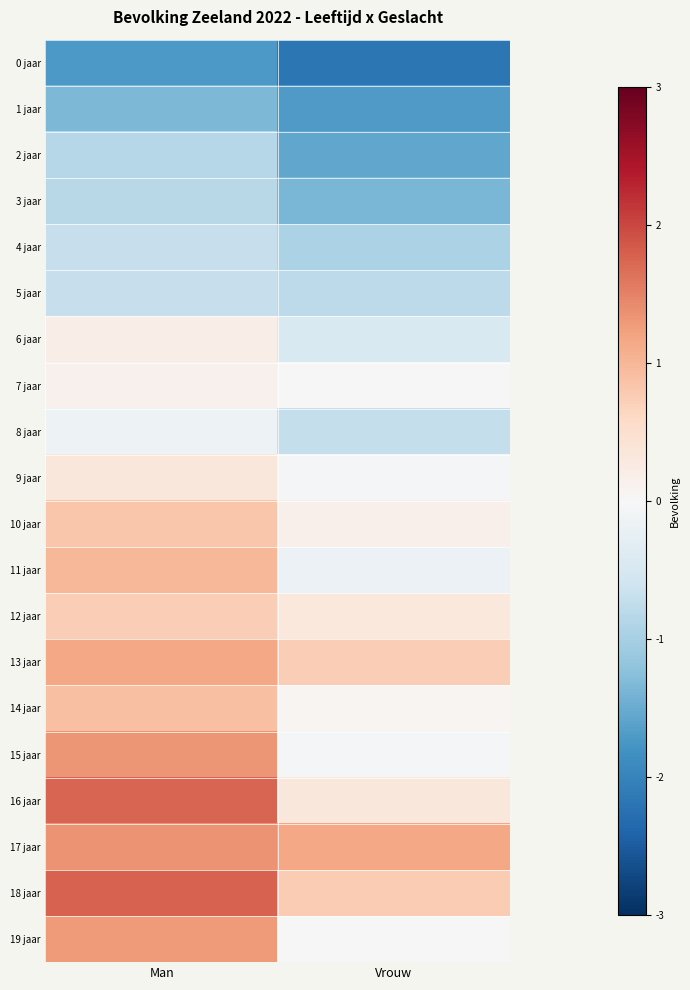

Which has a higher value, Vrouw or Man?

Man